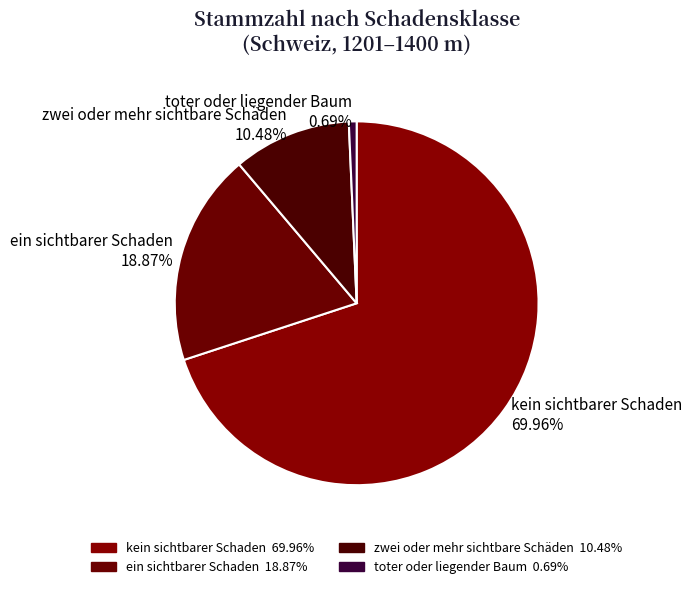

What percentage is the zwei oder mehr sichtbare Schäden slice, to the nearest percent?

10%